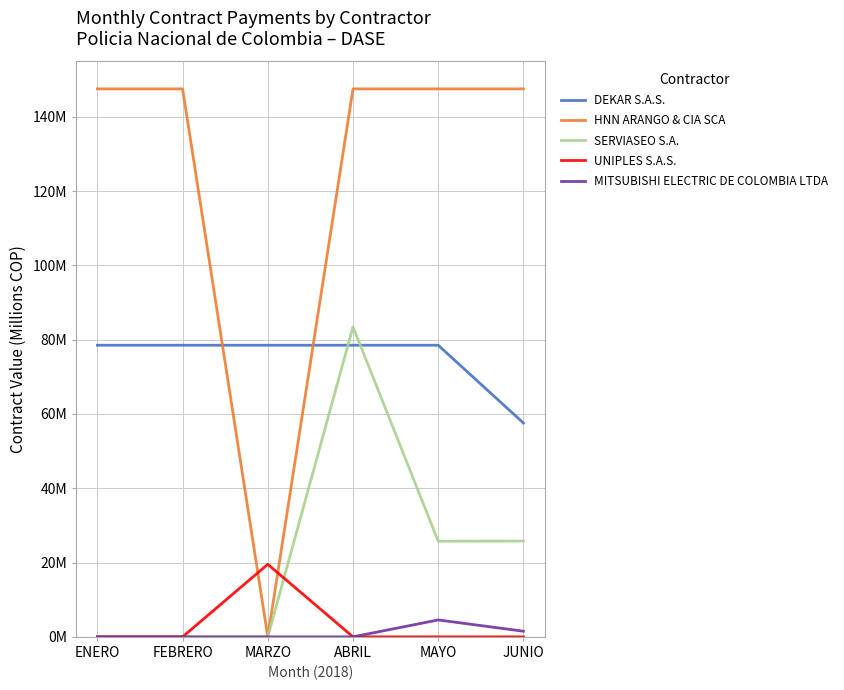

Is it true that DEKAR S.A.S. equals 137.7 at FEBRERO?

False